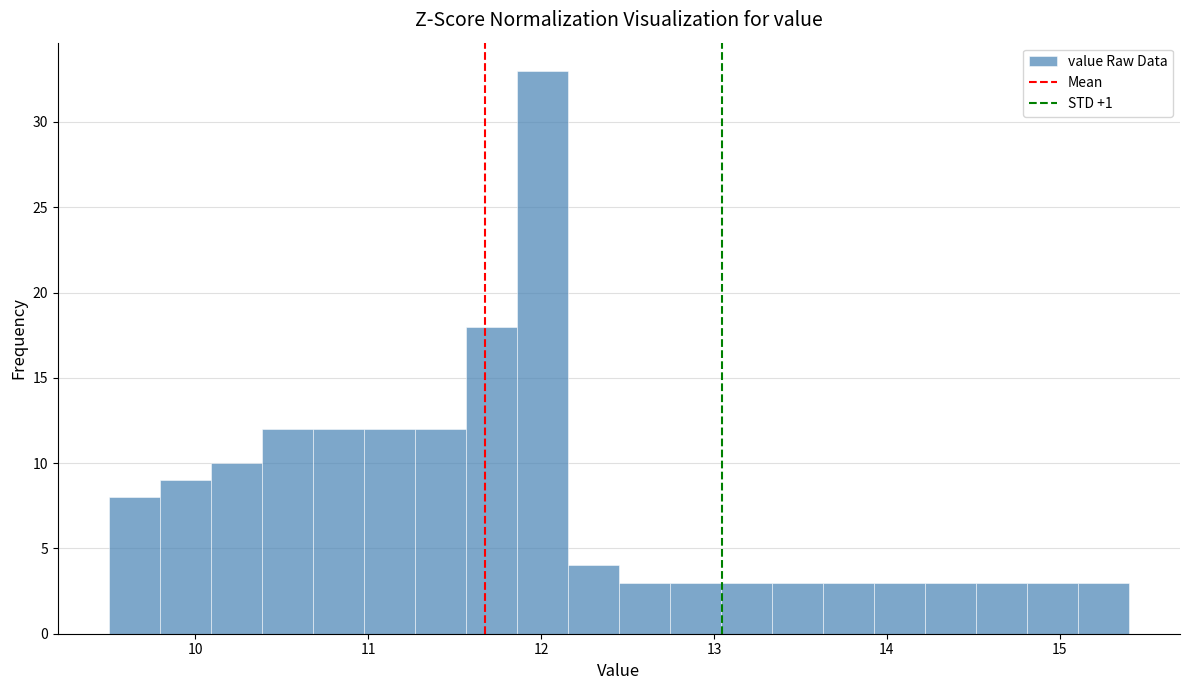

Read against the x-axis, roughly where is the centre of the tallest bar?

12.0